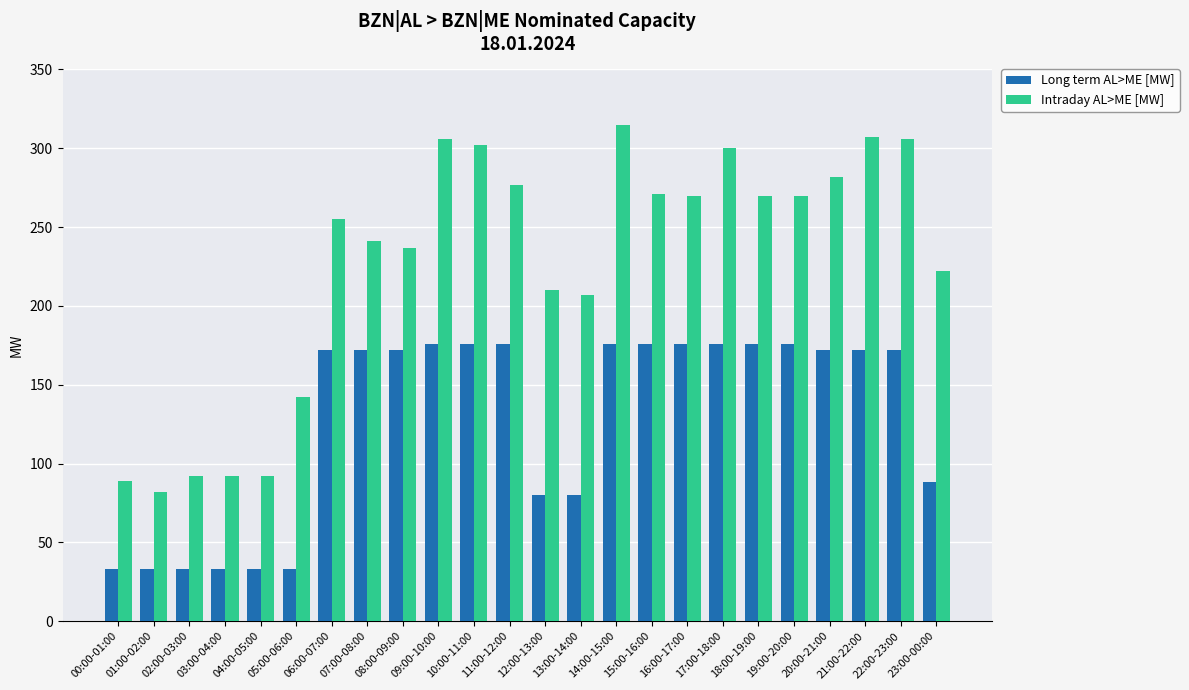

Which series has the widest spread of values?

Intraday AL>ME [MW]